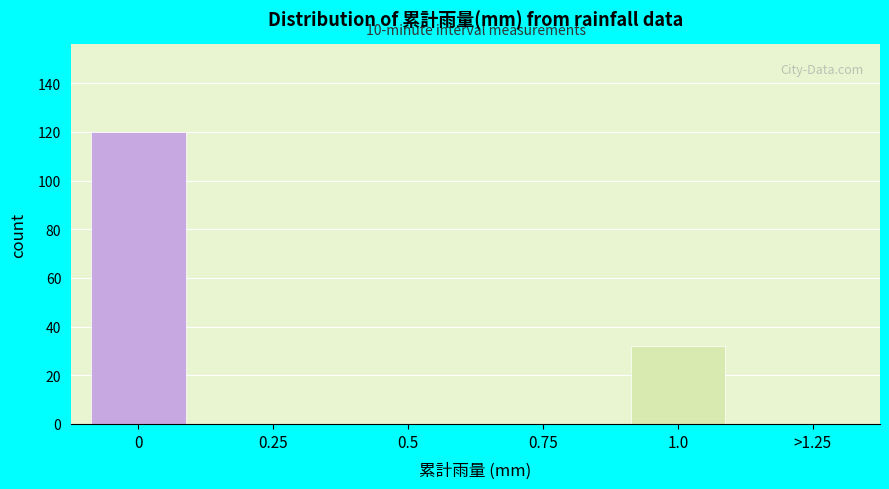

Reading left to right, what are all the values shown in this chart?

0=120	0.25=0	0.5=0	0.75=0	1.0=32	>1.25=0